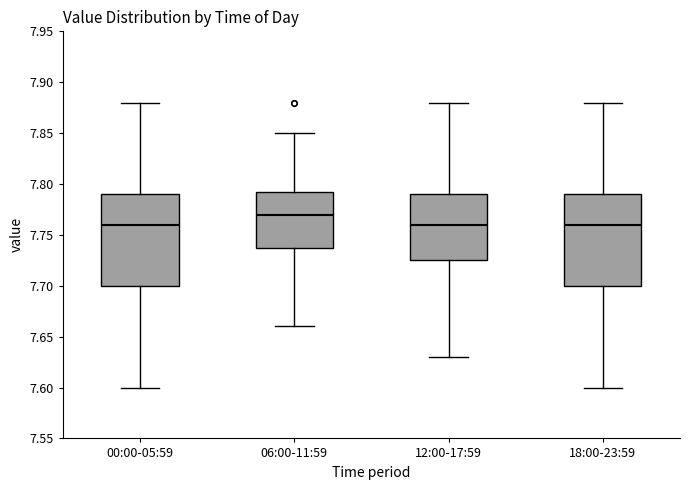

Reading left to right, transcribe this box plot: for each box, give where its median line is, the range the box spans, and where its two whiskers end, as read against the y-axis. The values are not printed on the chart, so give them approximately, as read against the axis.

00:00-05:59: median 7.760, box 7.700 to 7.790, whiskers 7.600 to 7.880
06:00-11:59: median 7.770, box 7.740 to 7.795, whiskers 7.660 to 7.850
12:00-17:59: median 7.760, box 7.725 to 7.790, whiskers 7.630 to 7.880
18:00-23:59: median 7.760, box 7.700 to 7.790, whiskers 7.600 to 7.880